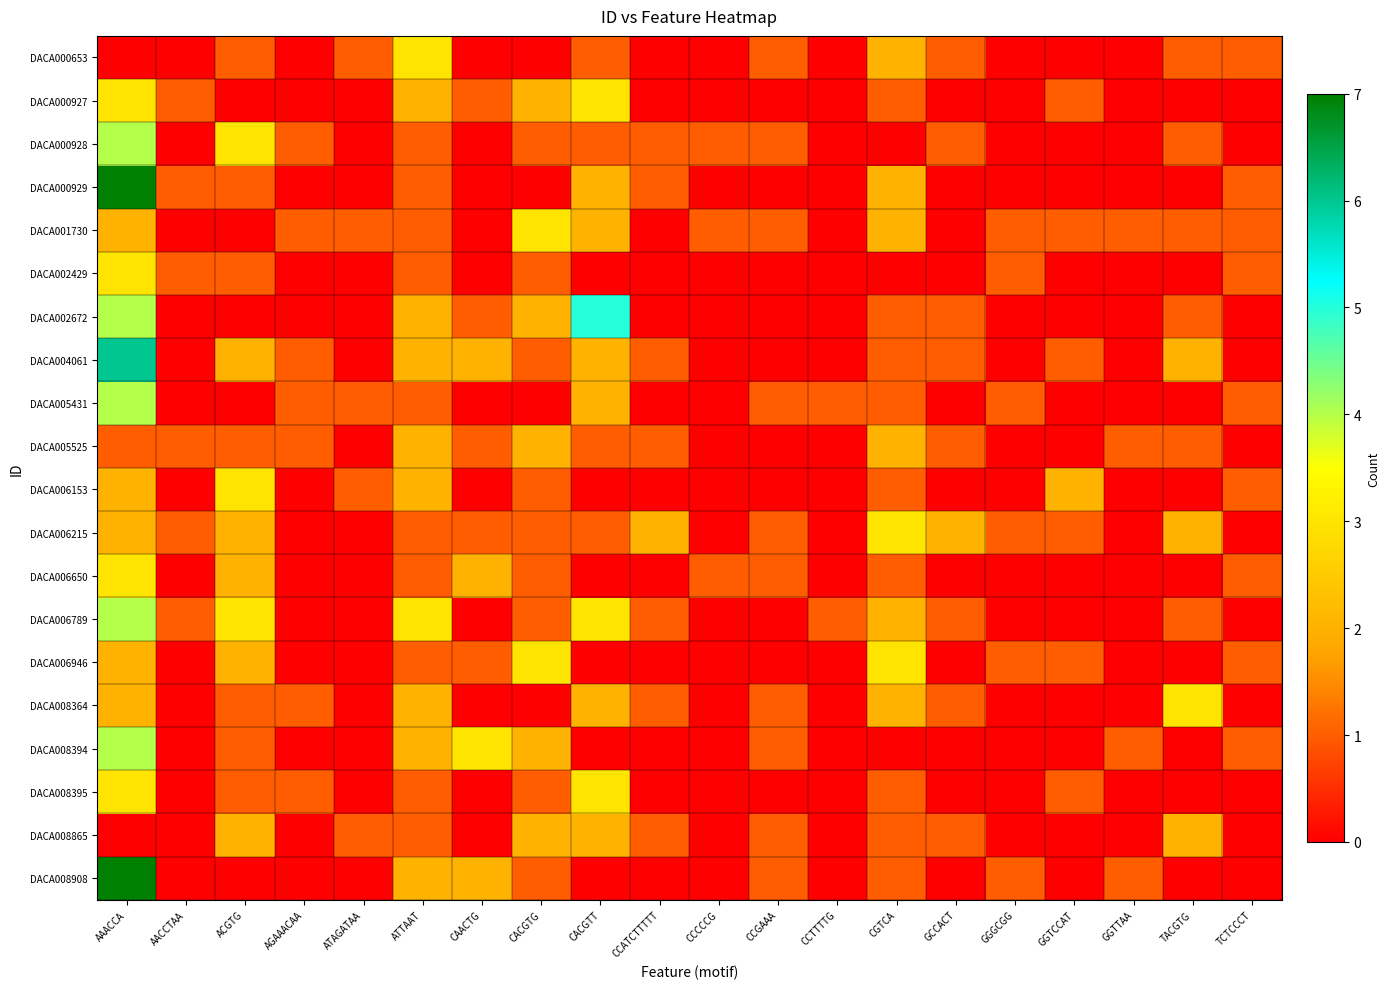

Which series has the largest total across all categories?

DACA004061